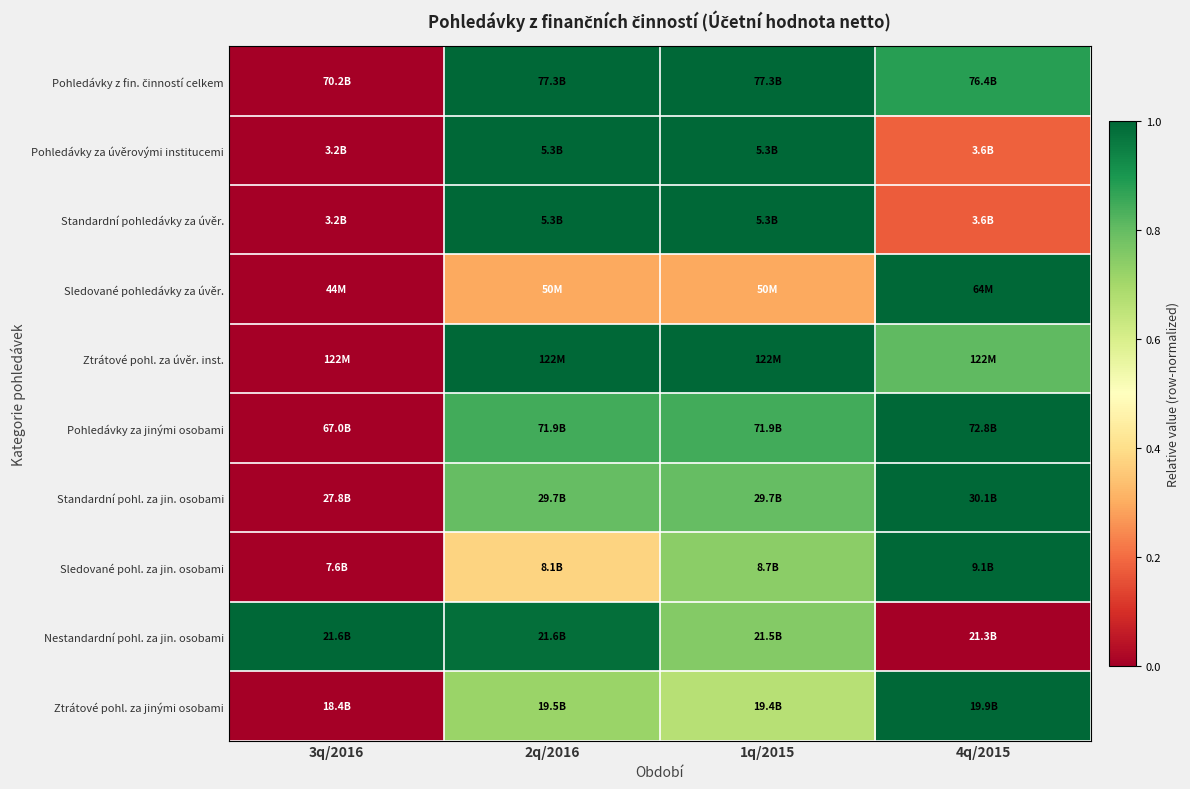

Between 2q/2016 and 1q/2015, which is larger?

2q/2016